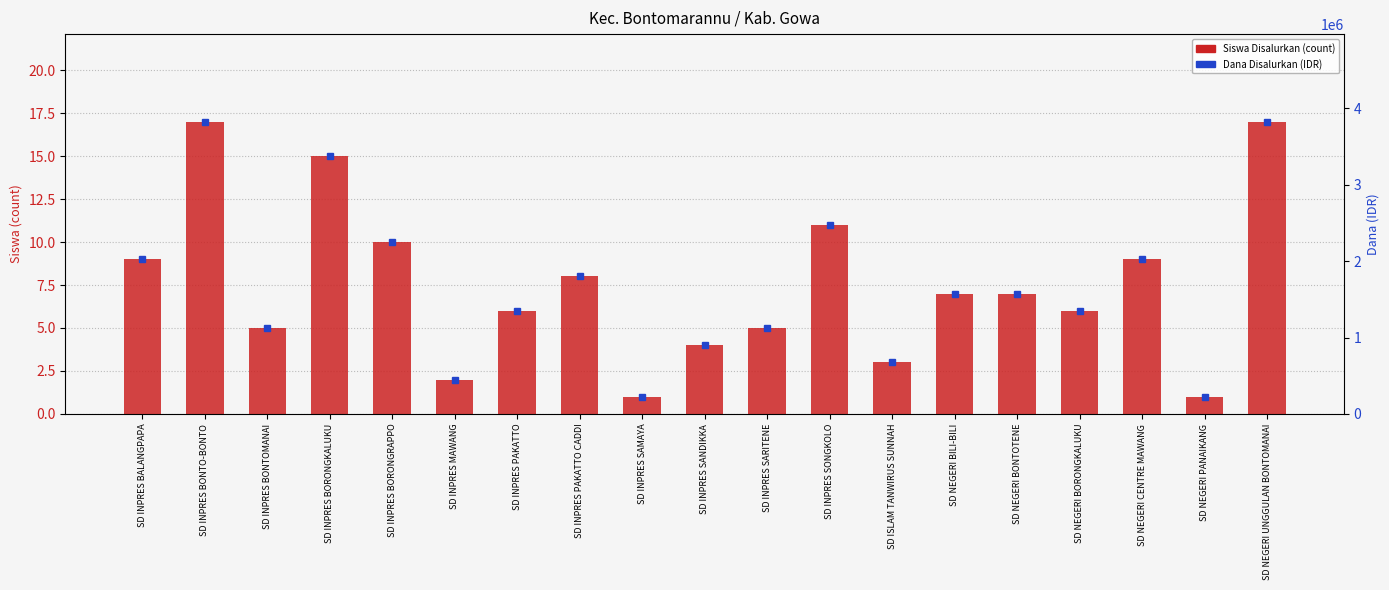

Reading left to right, list all the values displayed in this chart.

Siswa Disalurkan: SD INPRES BALANGPAPA=9	SD INPRES BONTO-BONTO=17	SD INPRES BONTOMANAI=5	SD INPRES BORONGKALUKU=15	SD INPRES BORONGRAPPO=10	SD INPRES MAWANG=2	SD INPRES PAKATTO=6	SD INPRES PAKATTO CADDI=8	SD INPRES SAMAYA=1	SD INPRES SANDIKKA=4	SD INPRES SARITENE=5	SD INPRES SONGKOLO=11	SD ISLAM TANWIRUS SUNNAH=3	SD NEGERI BILI-BILI=7	SD NEGERI BONTOTENE=7	SD NEGERI BORONGKALUKU=6	SD NEGERI CENTRE MAWANG=9	SD NEGERI PANAIKANG=1	SD NEGERI UNGGULAN BONTOMANAI=17
Dana Disalurkan: SD INPRES BALANGPAPA=2025000	SD INPRES BONTO-BONTO=3825000	SD INPRES BONTOMANAI=1125000	SD INPRES BORONGKALUKU=3375000	SD INPRES BORONGRAPPO=2250000	SD INPRES MAWANG=450000	SD INPRES PAKATTO=1350000	SD INPRES PAKATTO CADDI=1800000	SD INPRES SAMAYA=225000	SD INPRES SANDIKKA=900000	SD INPRES SARITENE=1125000	SD INPRES SONGKOLO=2475000	SD ISLAM TANWIRUS SUNNAH=675000	SD NEGERI BILI-BILI=1575000	SD NEGERI BONTOTENE=1575000	SD NEGERI BORONGKALUKU=1350000	SD NEGERI CENTRE MAWANG=2025000	SD NEGERI PANAIKANG=225000	SD NEGERI UNGGULAN BONTOMANAI=3825000